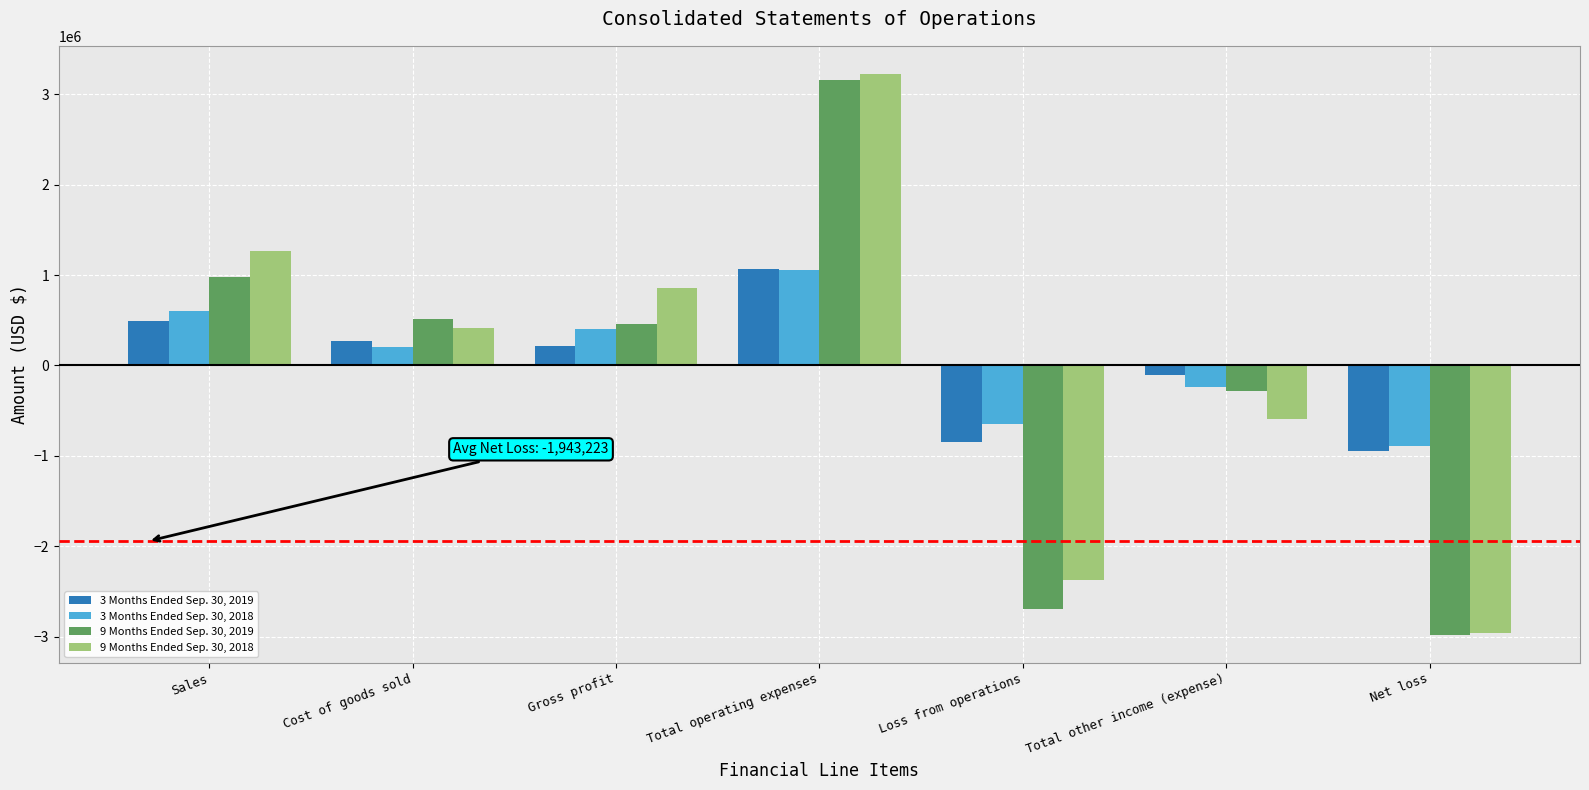

Is it true that 3 Months Ended Sep. 30, 2019 equals 1554452 at Total operating expenses?

False